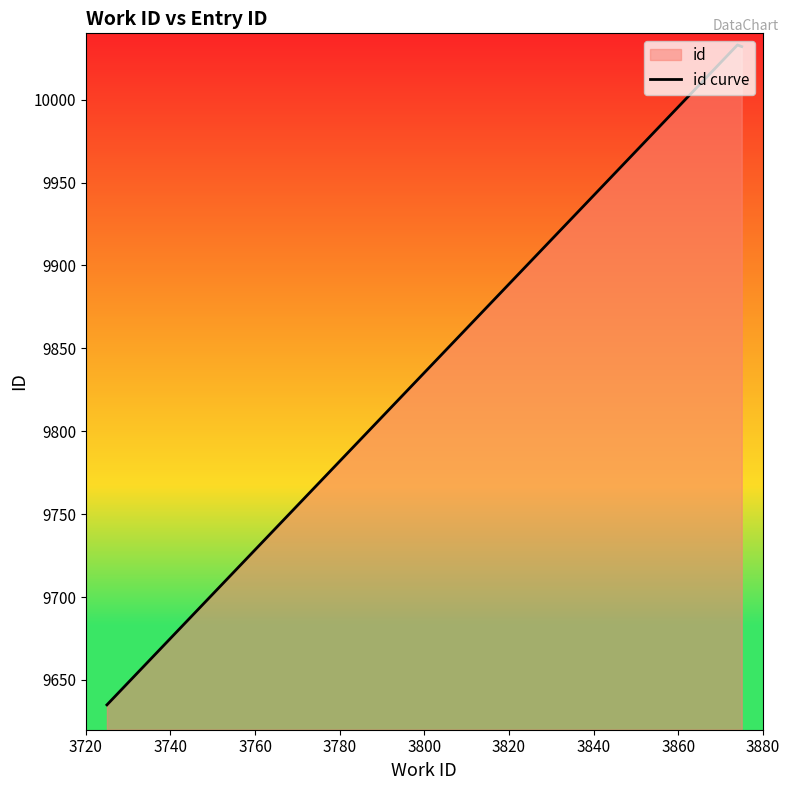

What is the difference between the maximum and minimum values?

398